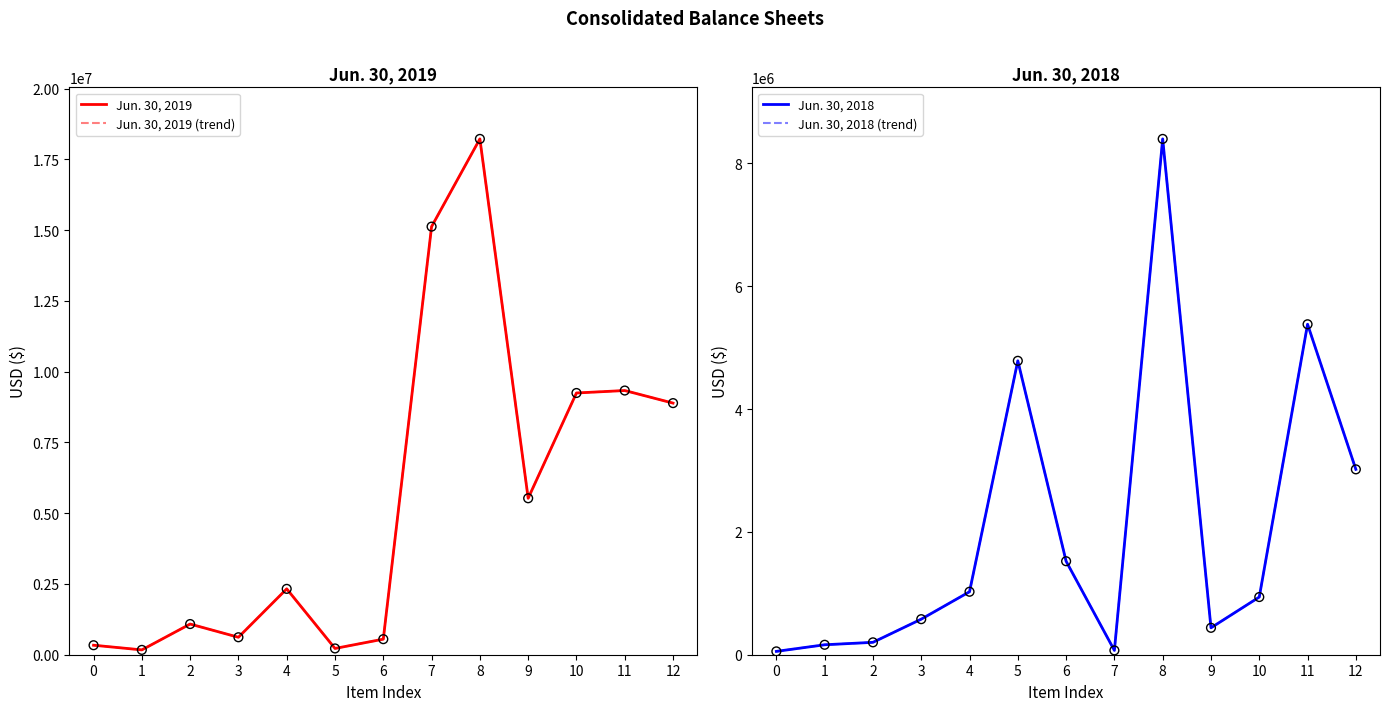

At how many categories does at least one series exceed 12798277?

2